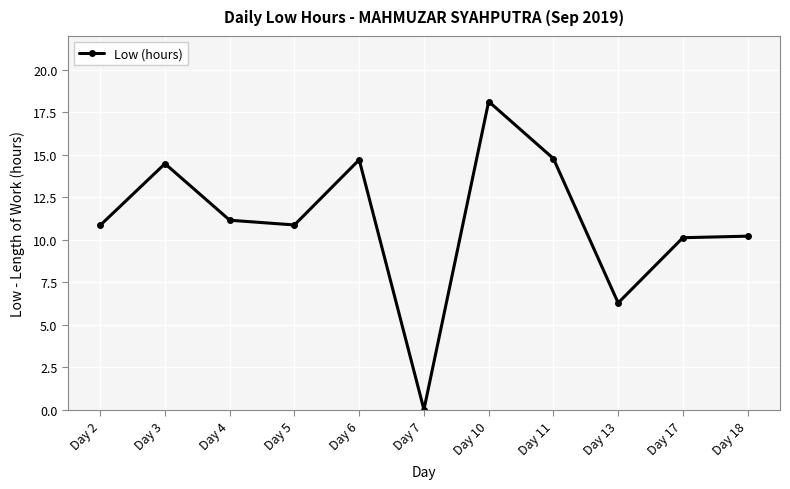

How many lines are shown in the chart?

1